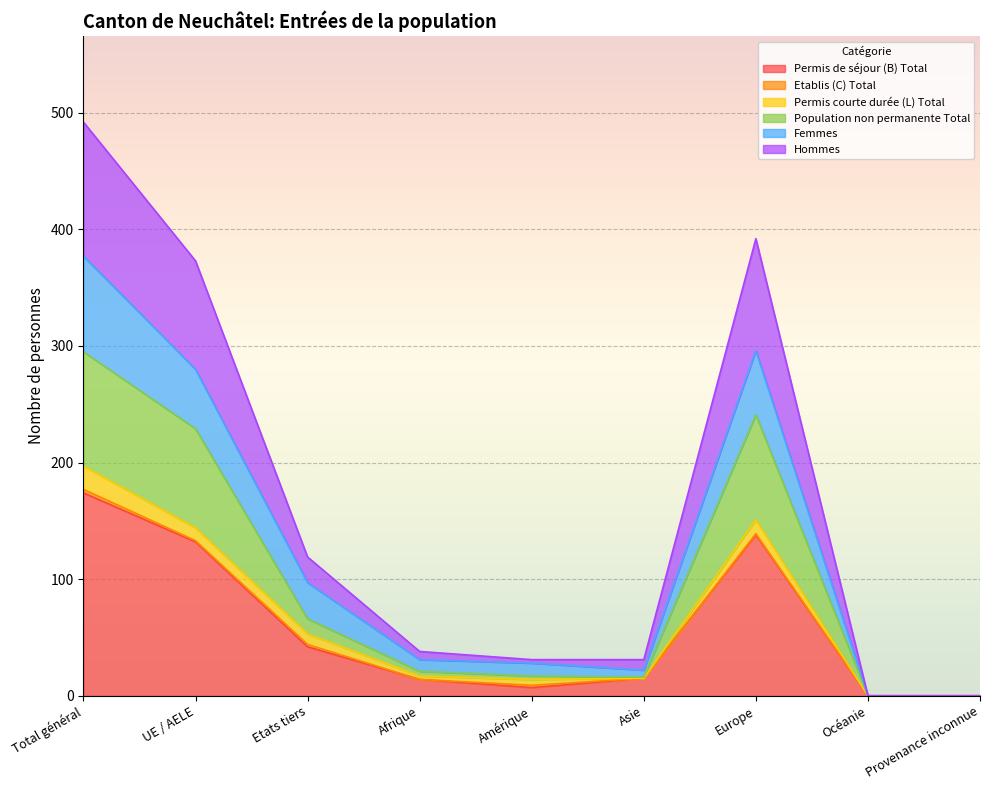

What is the maximum value shown in the chart?

492